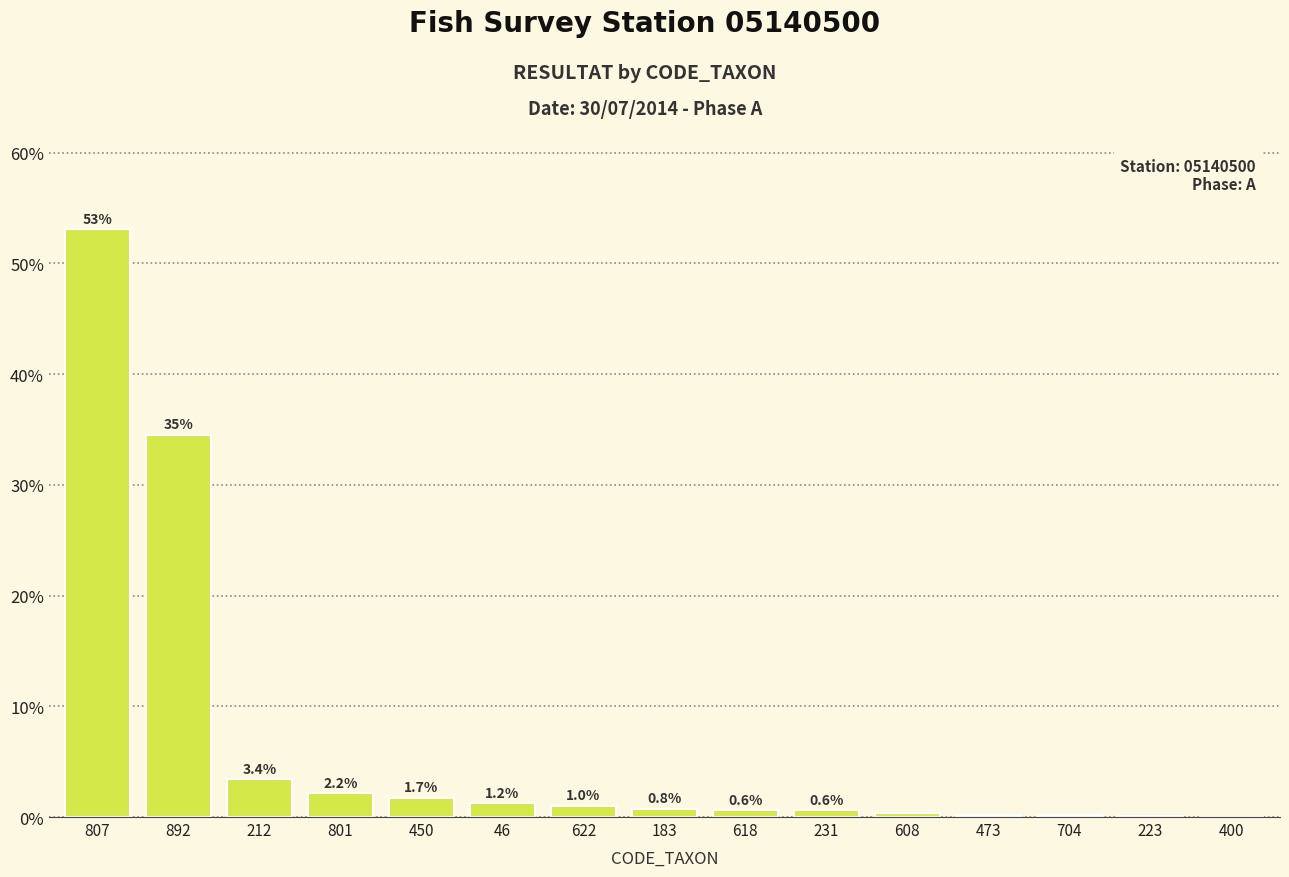

How many distinct data groups are displayed?

1